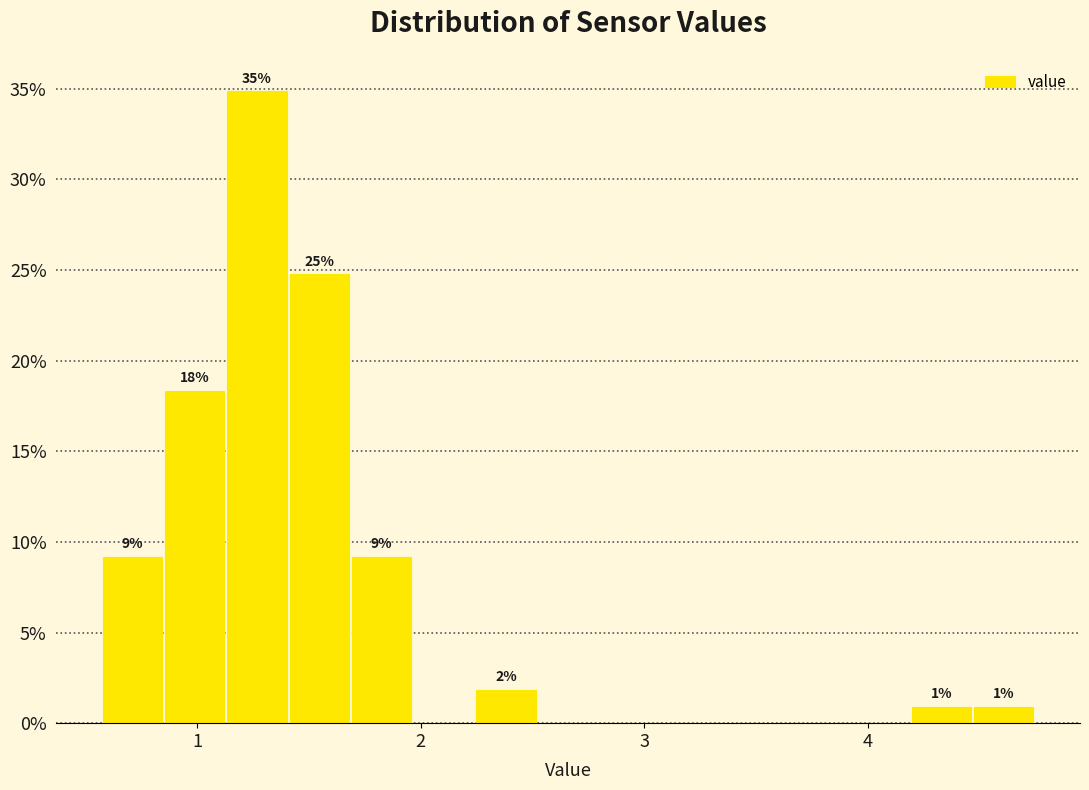

Read against the x-axis, roughly where is the centre of the tallest bar?

1.3